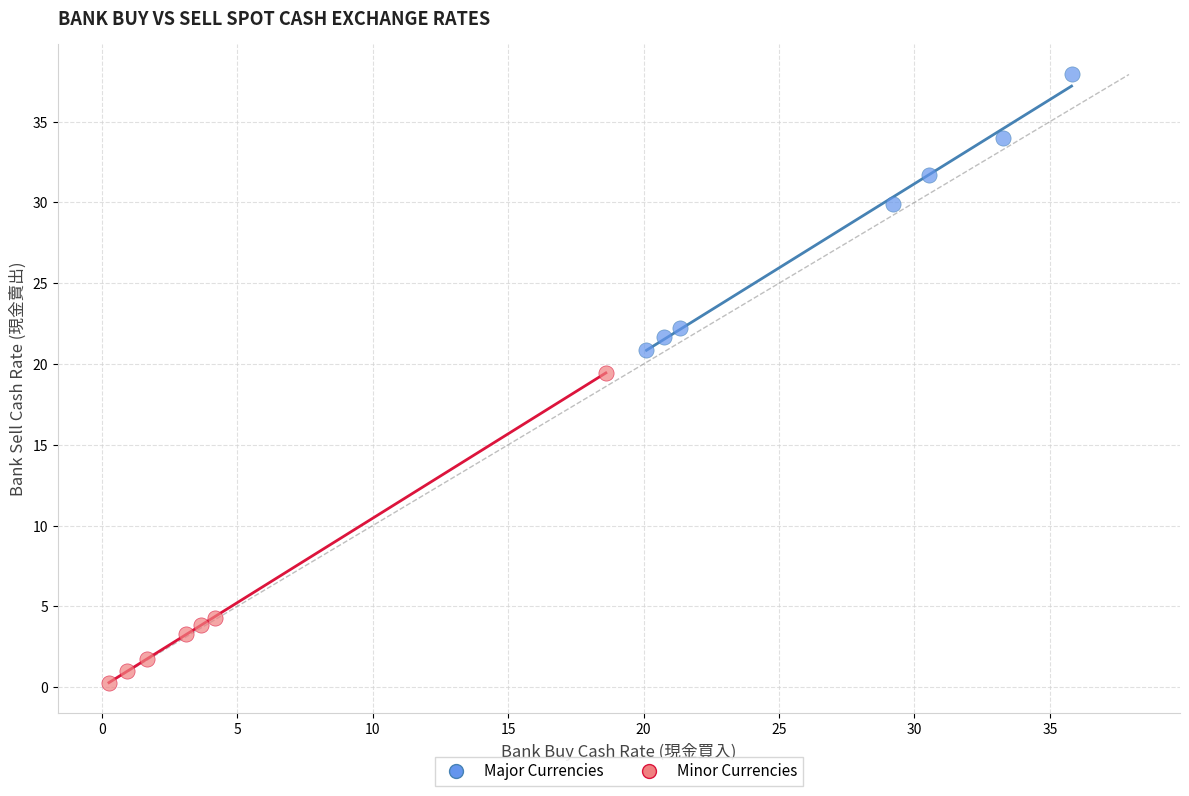

Which series contains the lowest Y value?

Minor Currencies